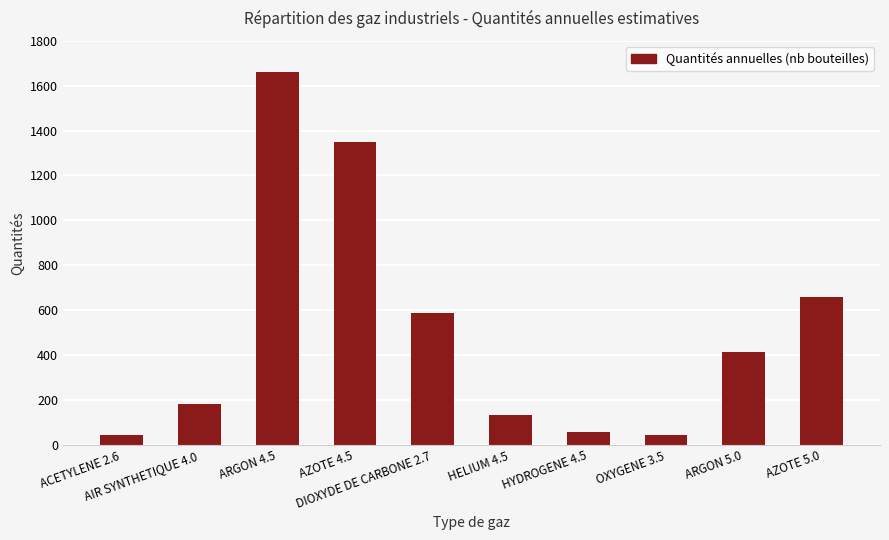

What is the smallest value displayed?

41.8